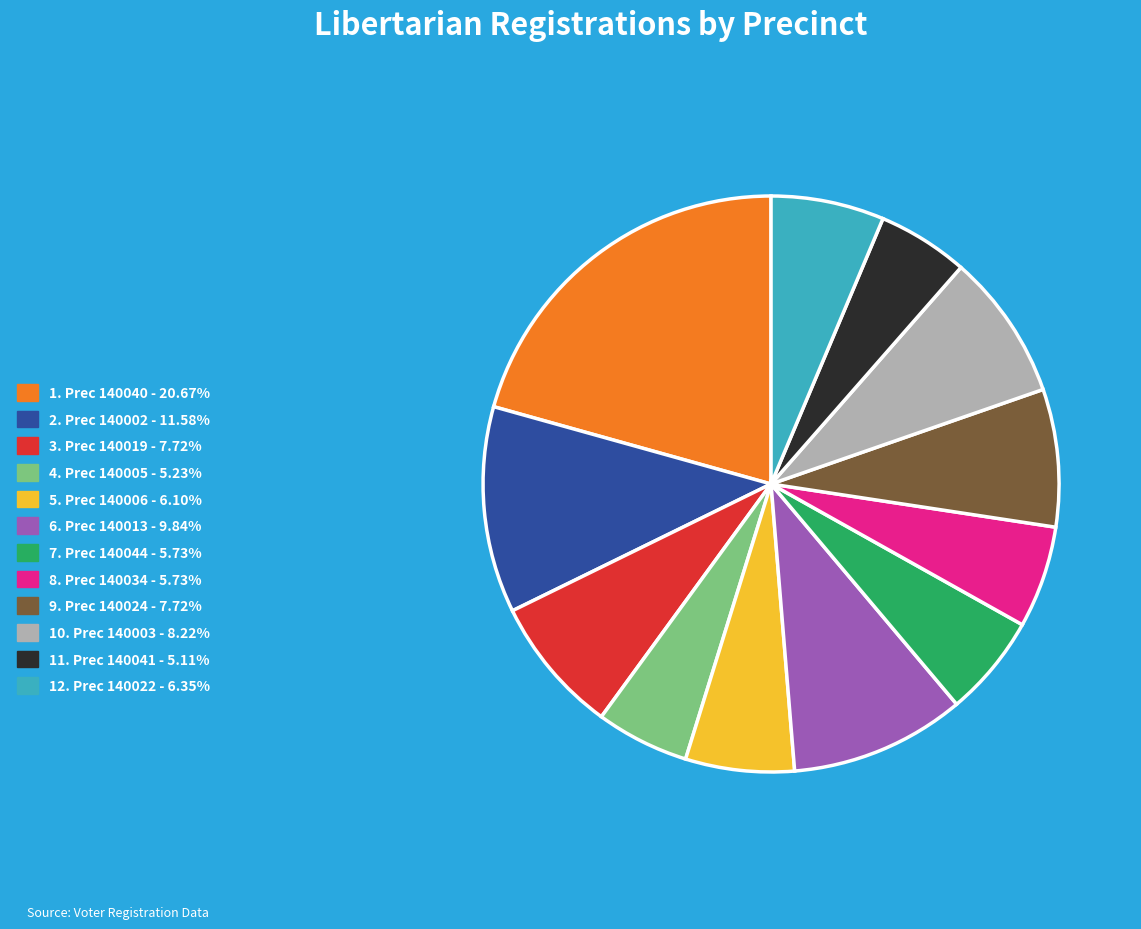

Do 1. Prec 140040 - 20.67% and 10. Prec 140003 - 8.22% together represent more than half of the pie?

No